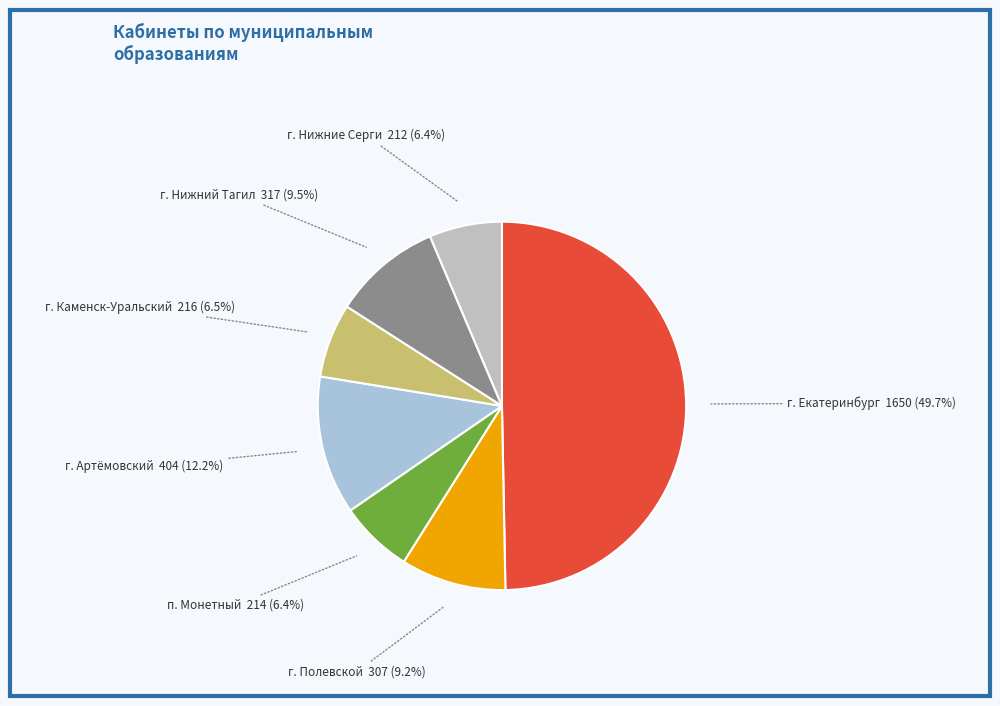

How many slices are in this pie chart?

7